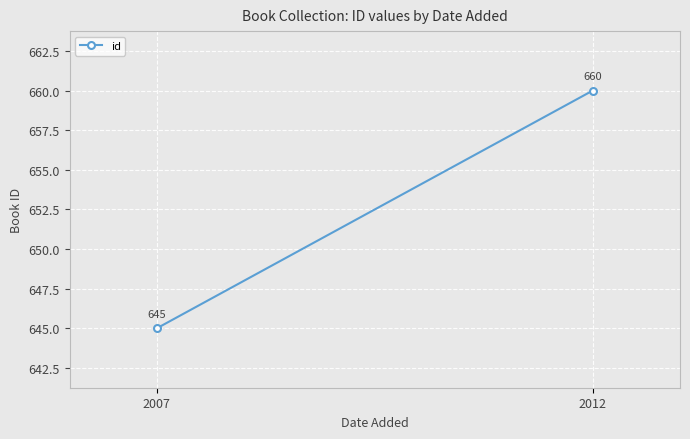

Reading left to right, transcribe all the data shown in this chart.

645	660